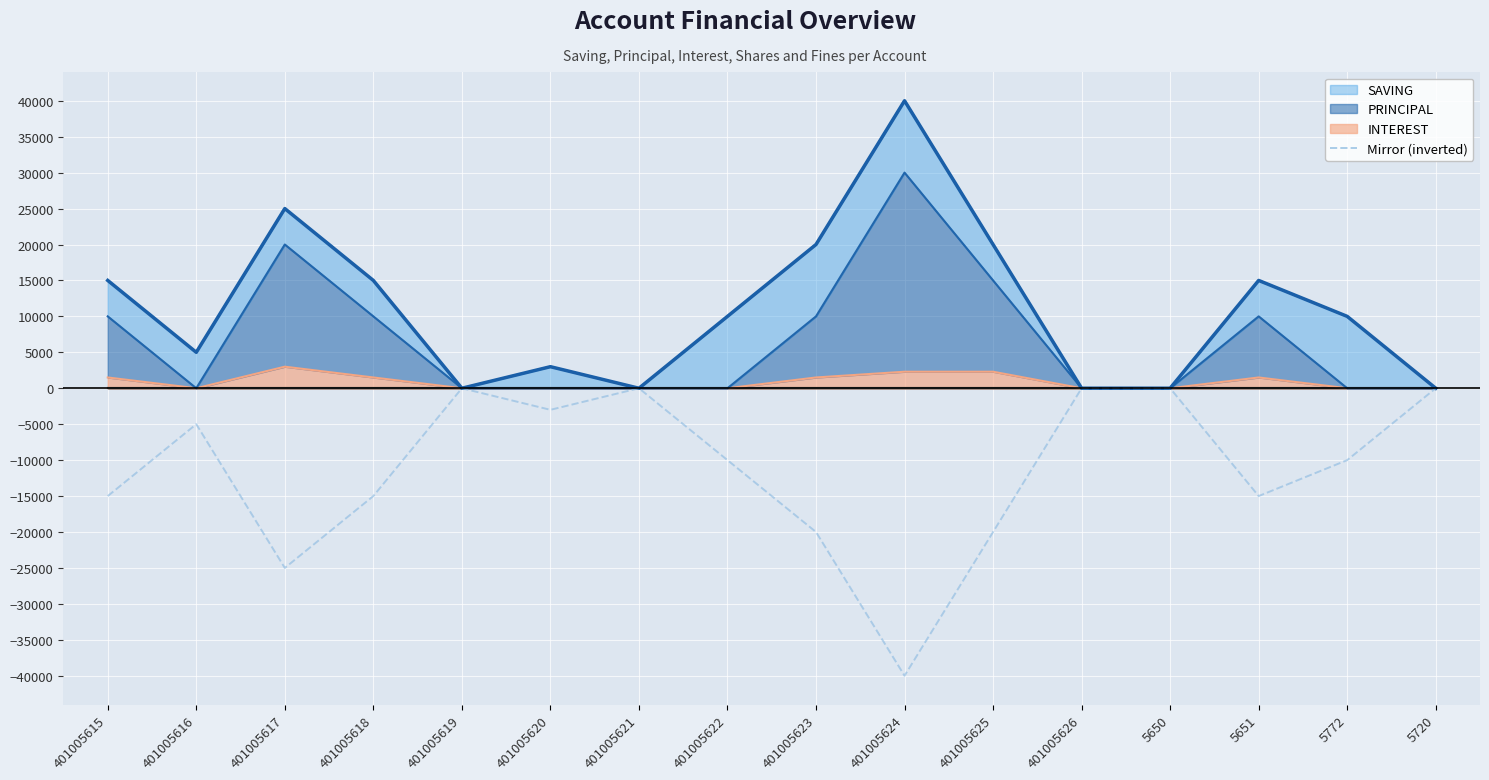

What is the sum of all values?

-178000